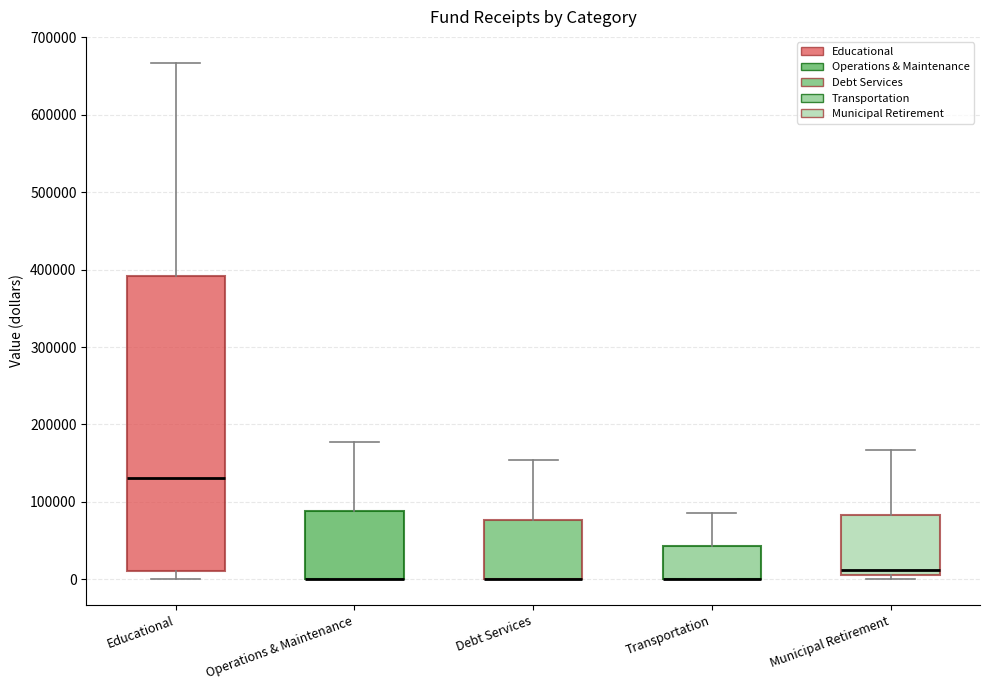

Comparing the boxes themselves (not the whiskers), which one is the tallest?

Educational